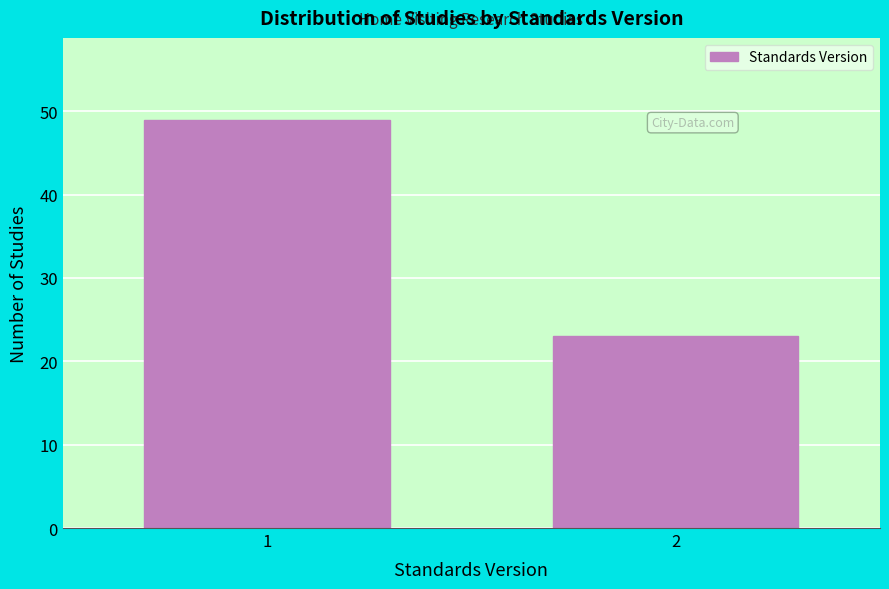

Reading left to right, list all the values displayed in this chart.

1=49	2=23